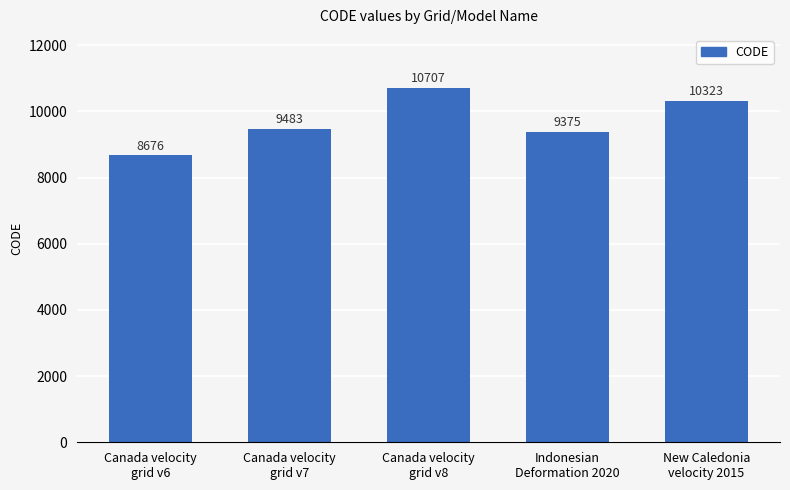

Approximately how many times larger is the value at Indonesian
Deformation 2020 compared to Canada velocity
grid v7?

1.0